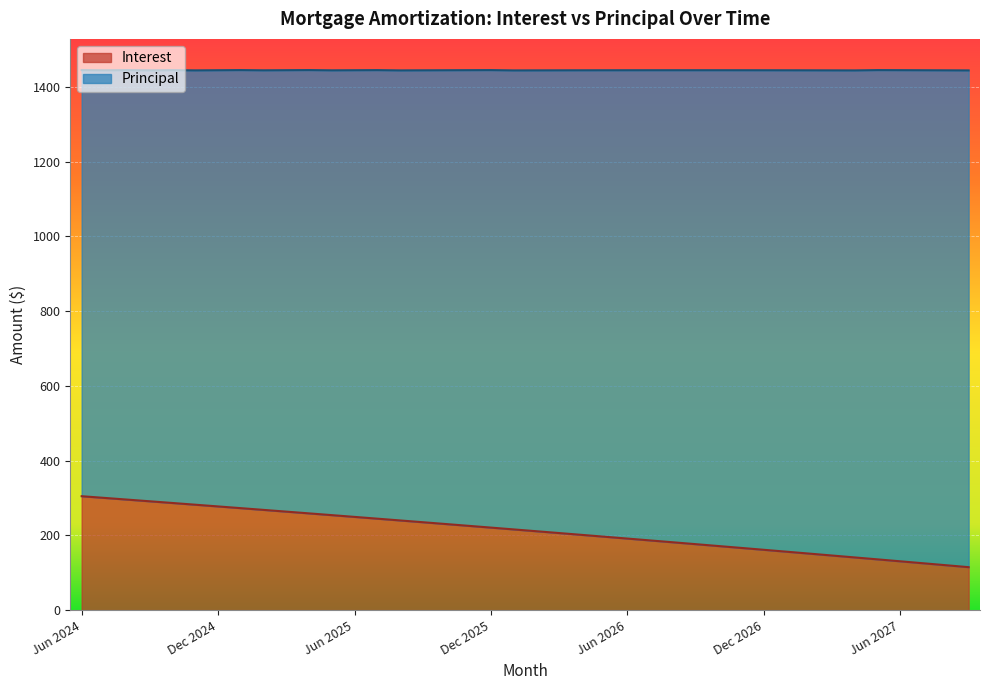

What is the label of the 37th point from the left?

Jun 2027